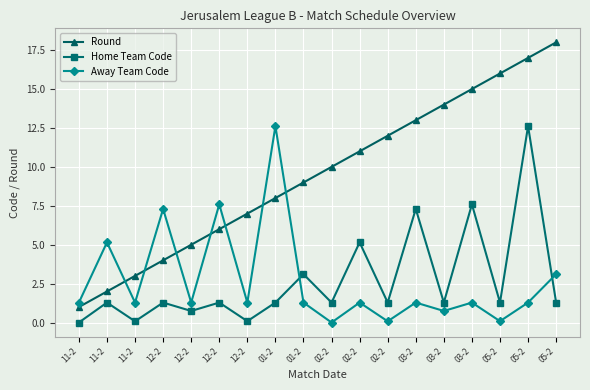

Rank the series by their maximum value, from lowest to highest.

Home Team Code, Away Team Code, Round